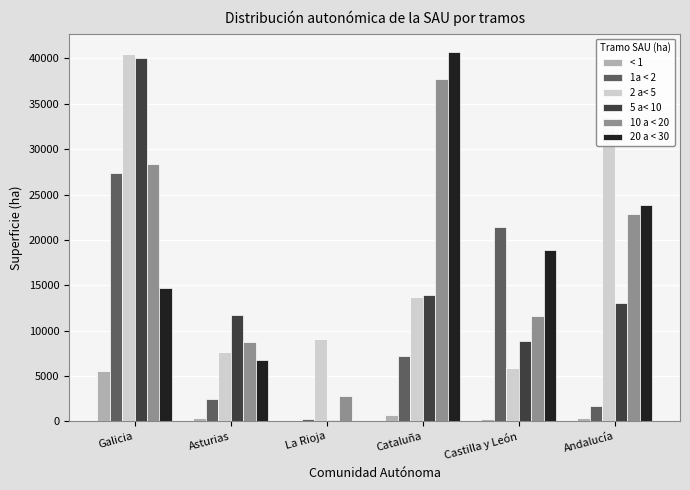

Is it true that 20 a < 30 equals 39034 at Andalucía?

False